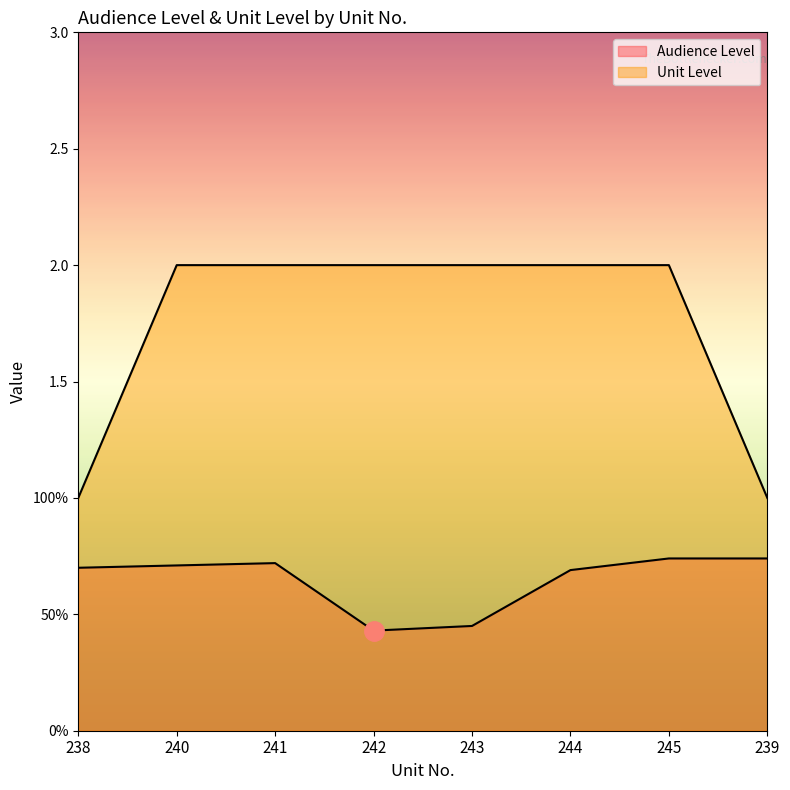

Reading left to right, what are all the values shown in this chart?

Audience Level: 238=0.7	240=0.7	241=0.7	242=0.4	243=0.5	244=0.7	245=0.7	239=0.7
Unit Level: 238=1.0	240=2.0	241=2.0	242=2.0	243=2.0	244=2.0	245=2.0	239=1.0